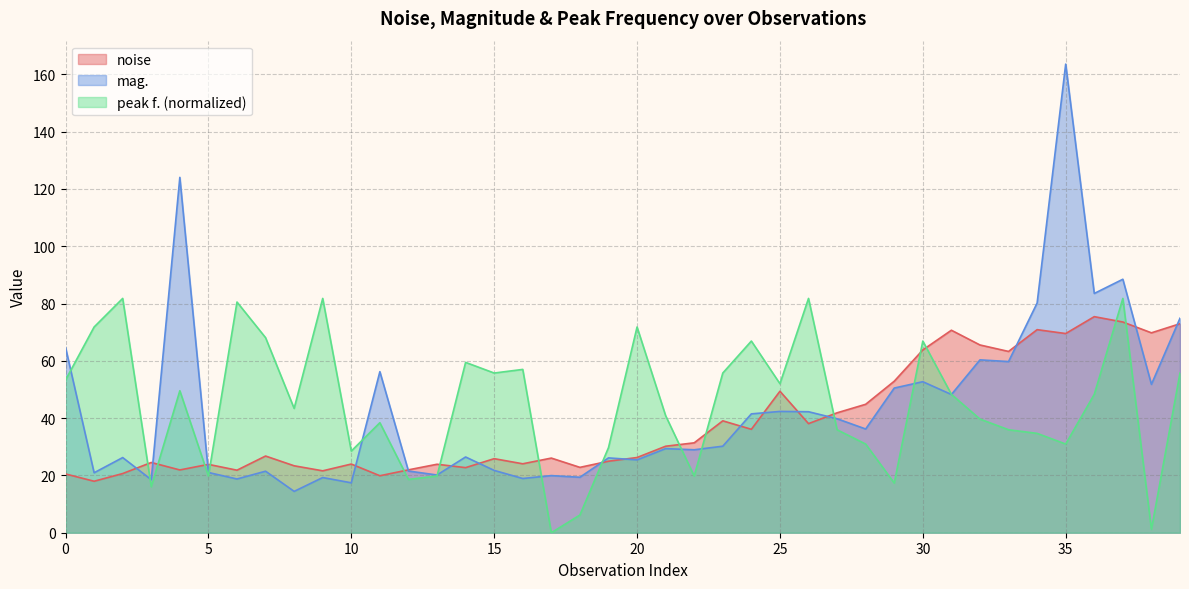

How many data points in noise are above 26?

22